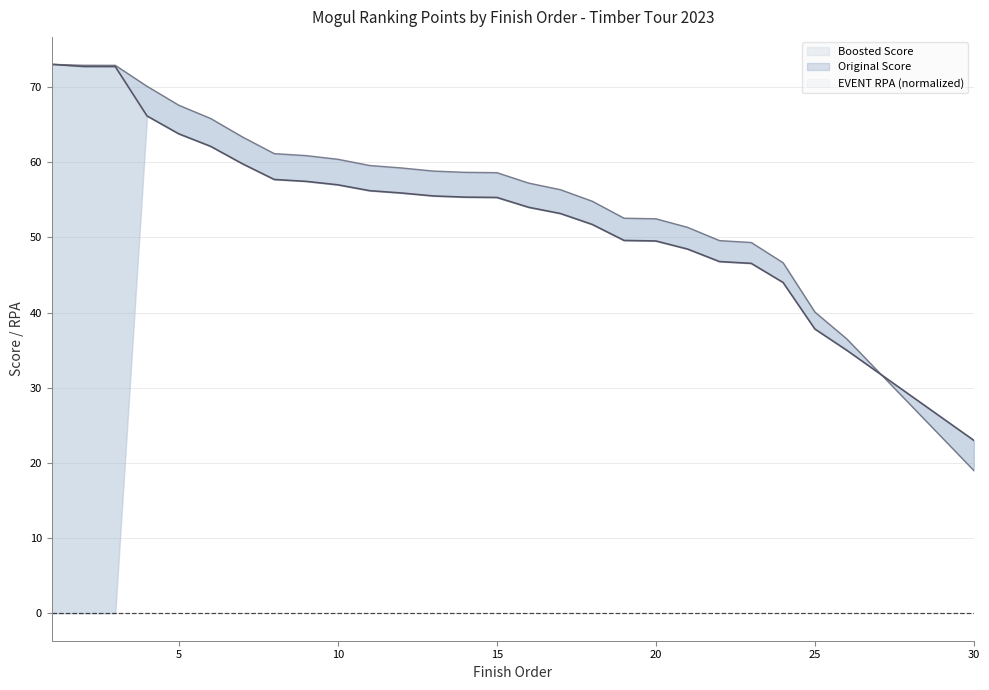

After their last crossing, which series has the higher values: Original Score or EVENT RPA?

Original Score